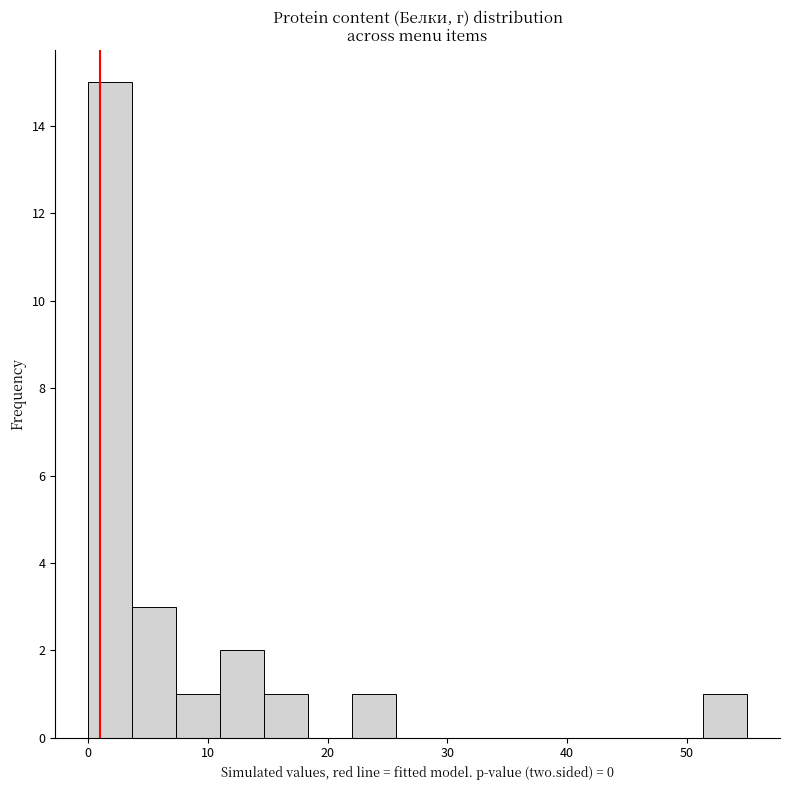

Around what value on the x-axis is the tallest bar? Give the approximate position of its centre, as read against the axis.

2